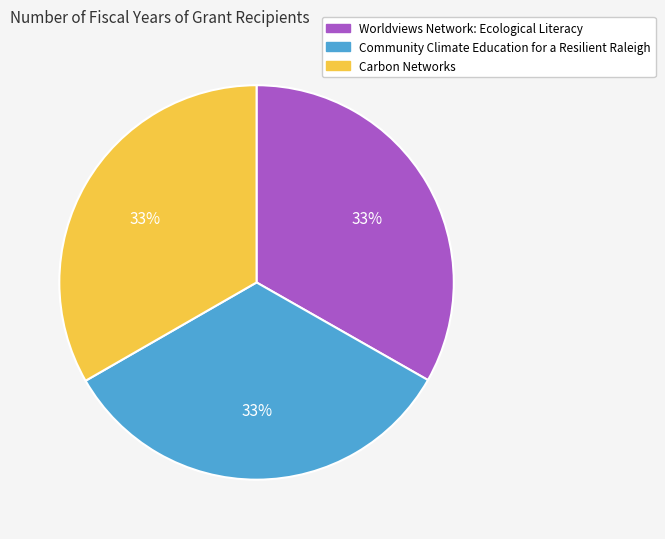

What percentage is the Community Climate Education for a Resilient Raleigh slice, to the nearest percent?

33%